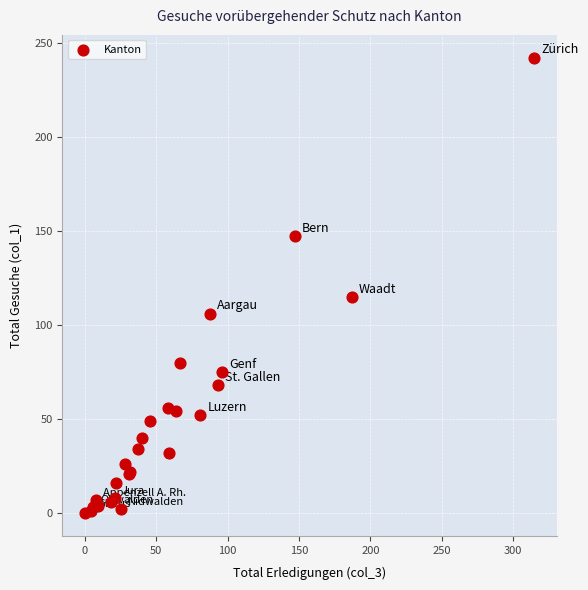

What Y value in the scatter plot is closest to 121?

115